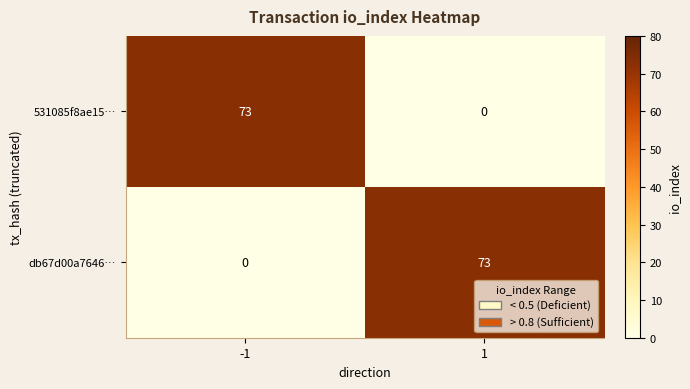

The 531085f8ae15… series shows 73 at -1. True or false?

True